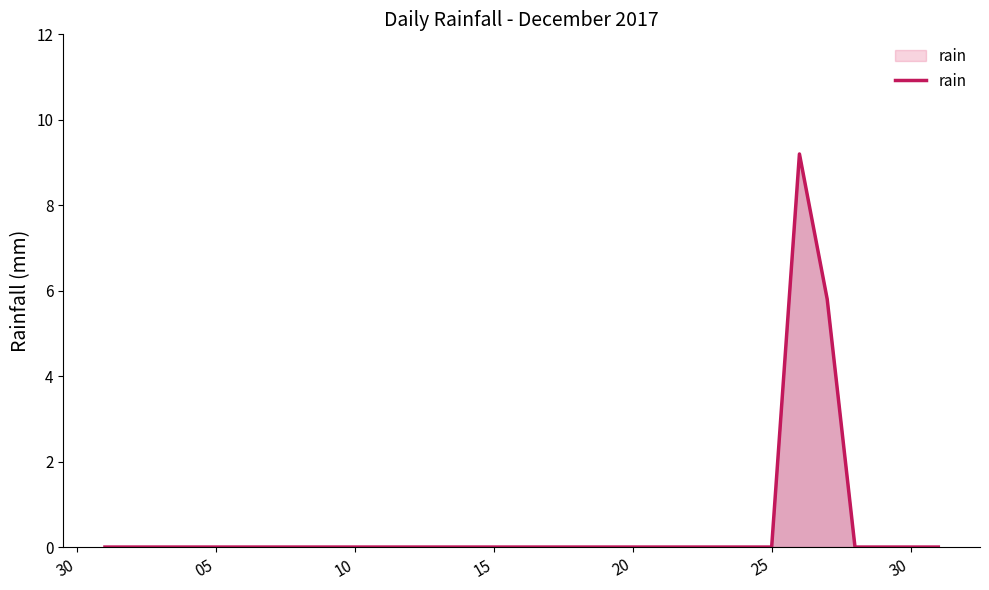

What is the difference between the maximum and minimum values?

9.2